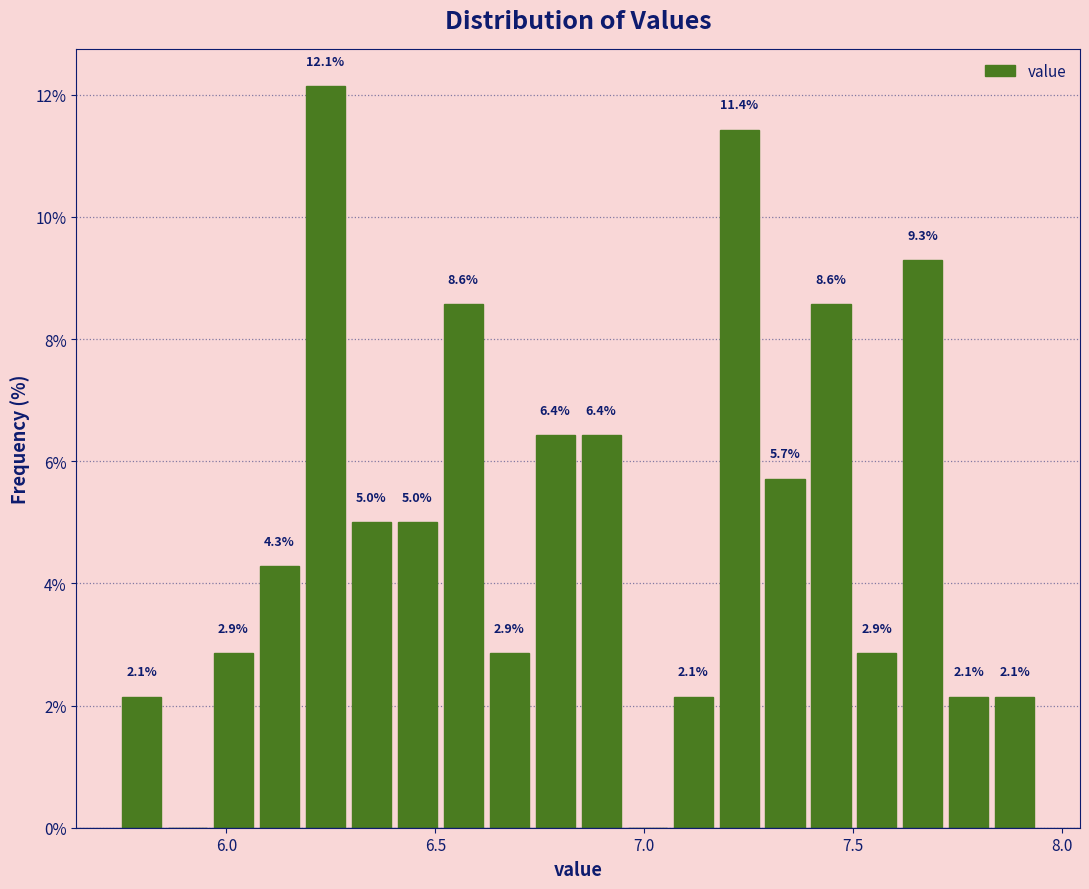

Read against the x-axis, roughly where is the centre of the tallest bar?

6.25